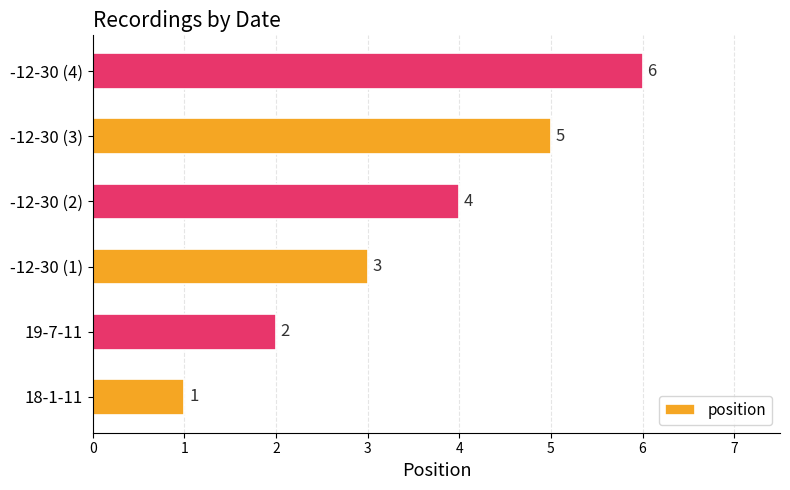

What is the sum of all values?

21